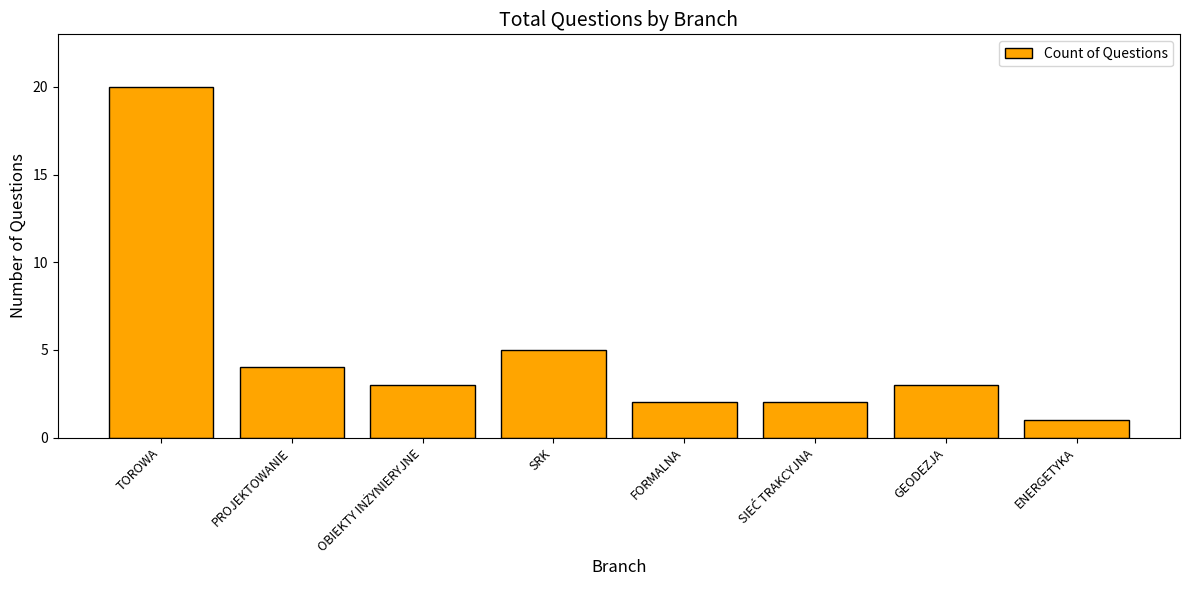

At which label is the value closest to 10?

SRK